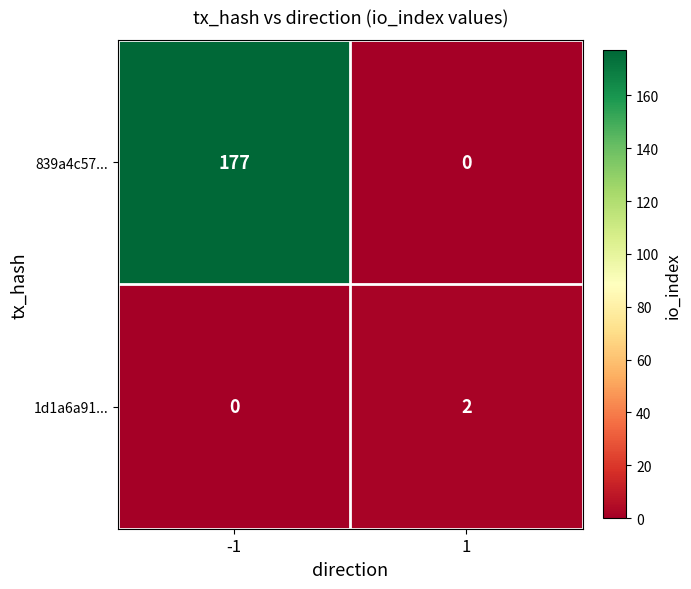

What is the sum of the 839a4c57... values at -1 and 1?

177